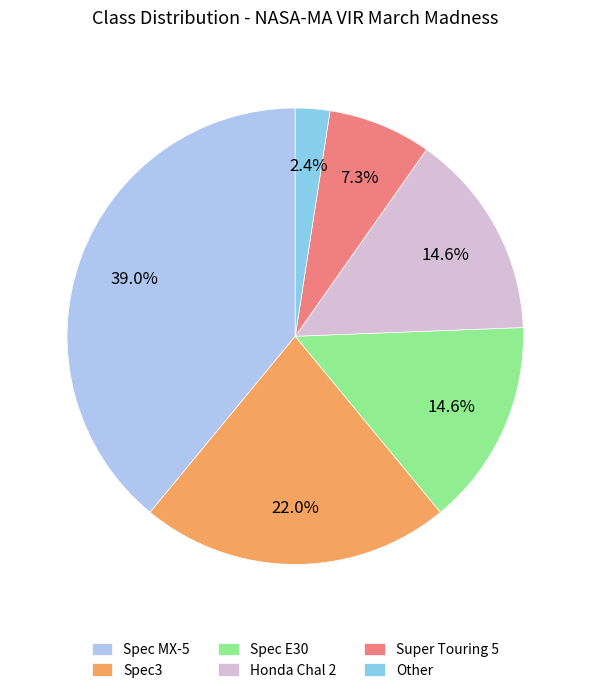

Which category has the smallest portion of the pie?

Other